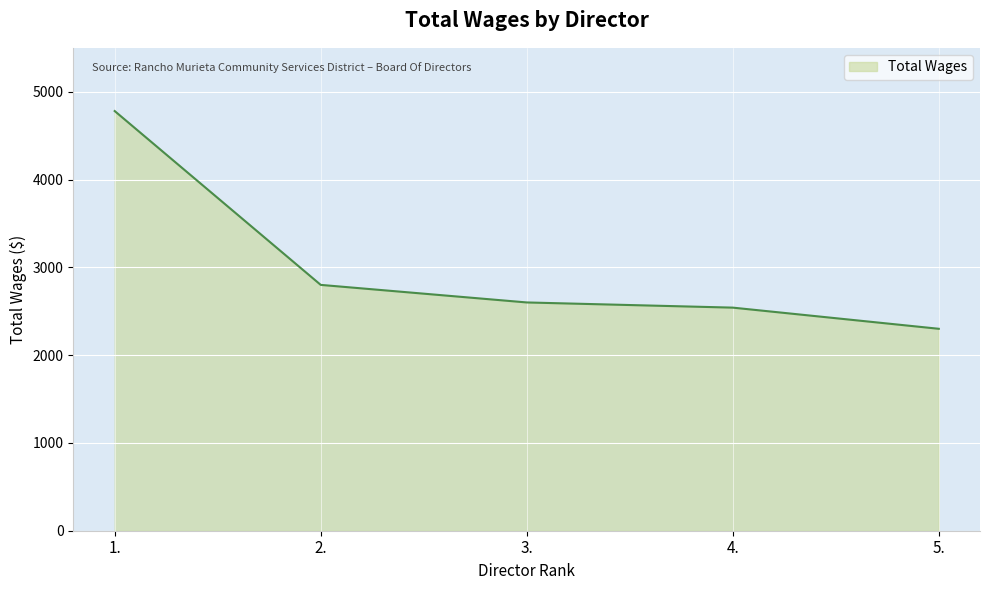

Which label corresponds to the smallest value in the chart?

5.